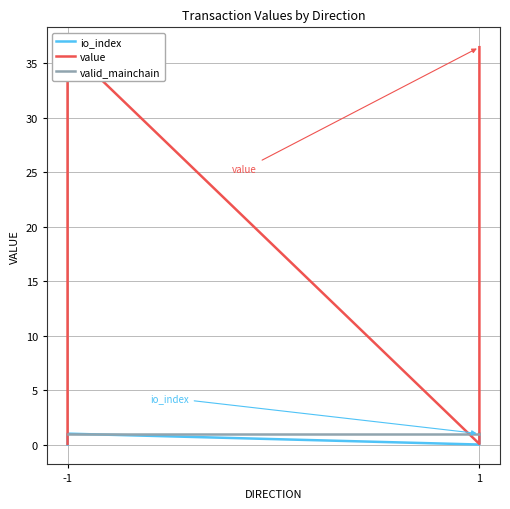

Which label corresponds to the smallest value in the chart?

-1